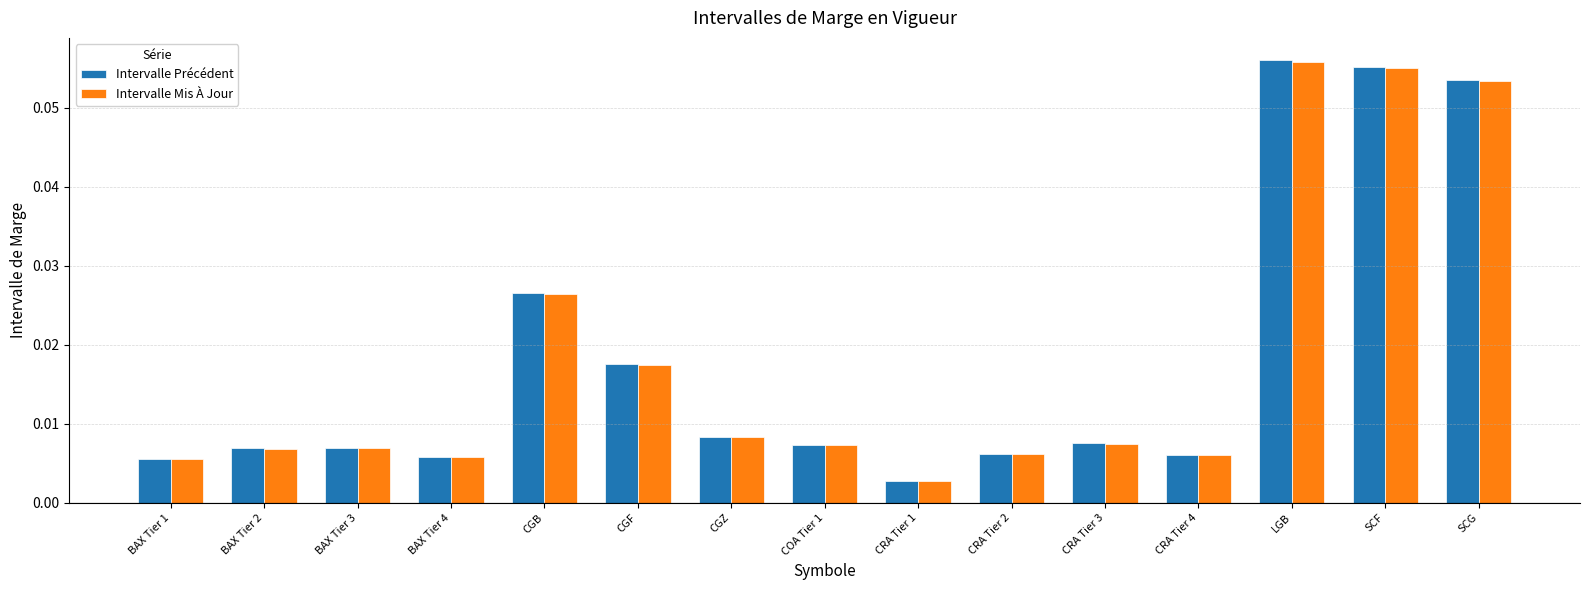

At how many categories does at least one series exceed 0?

15